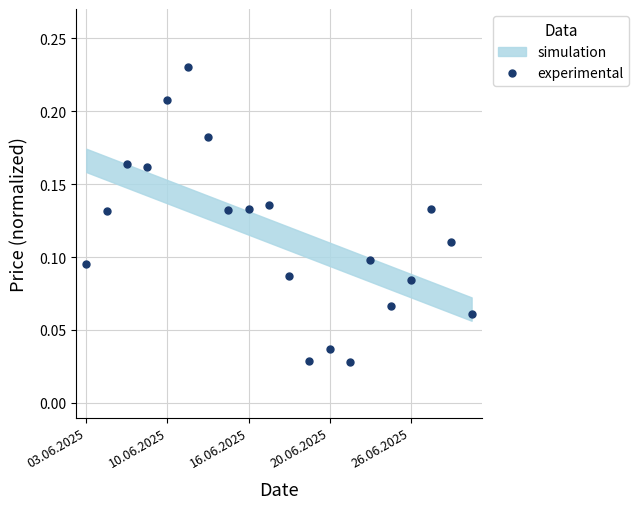

Is it true that experimental equals 0.0 at 03.06.2025?

False